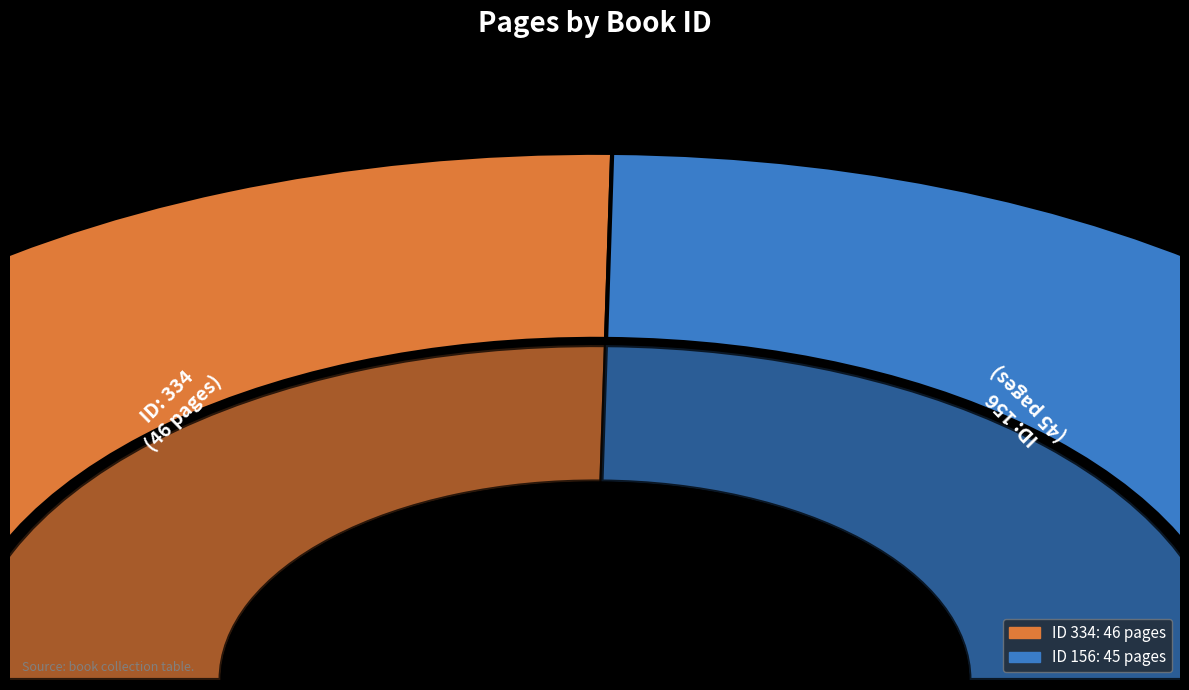

Approximately how many times larger is the value at 156 compared to 334?

1.0